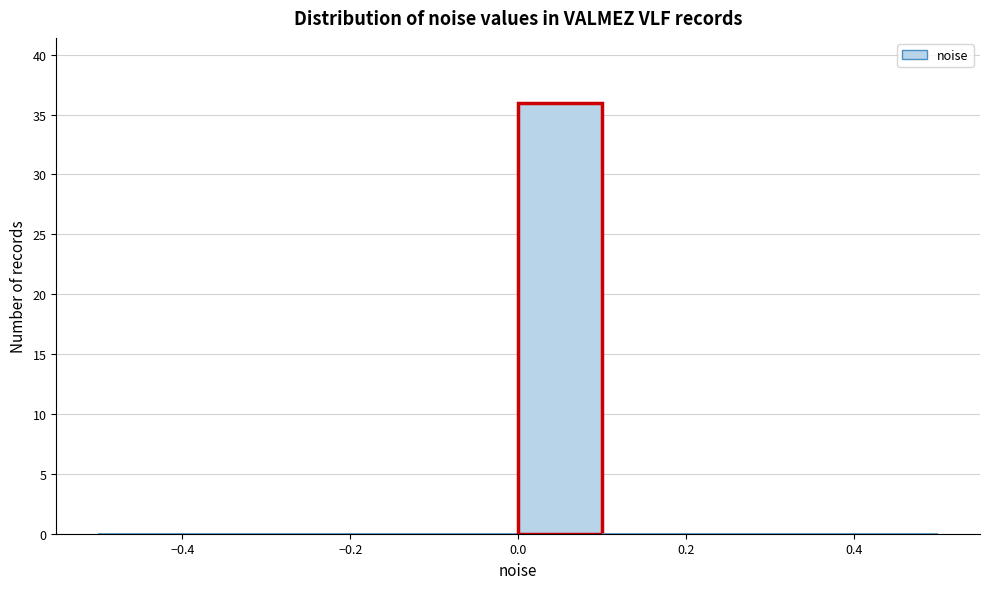

What is the height of the bar covering 0.0 to 0.1 on the x-axis? The values are not printed on the chart, so give them approximately, as read against the axis.

36